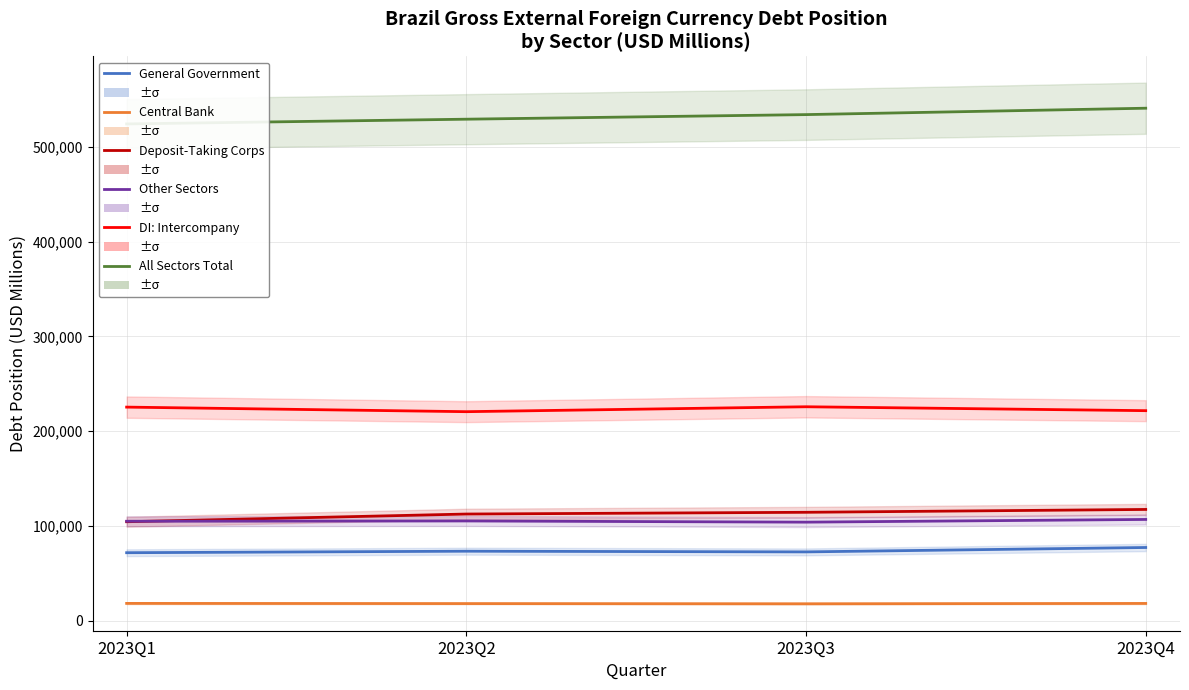

Does the chart display data point markers on the line(s)?

No